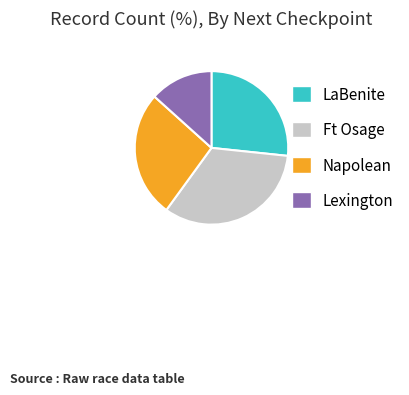

Combined, do Lexington and Napolean account for over 50%?

No